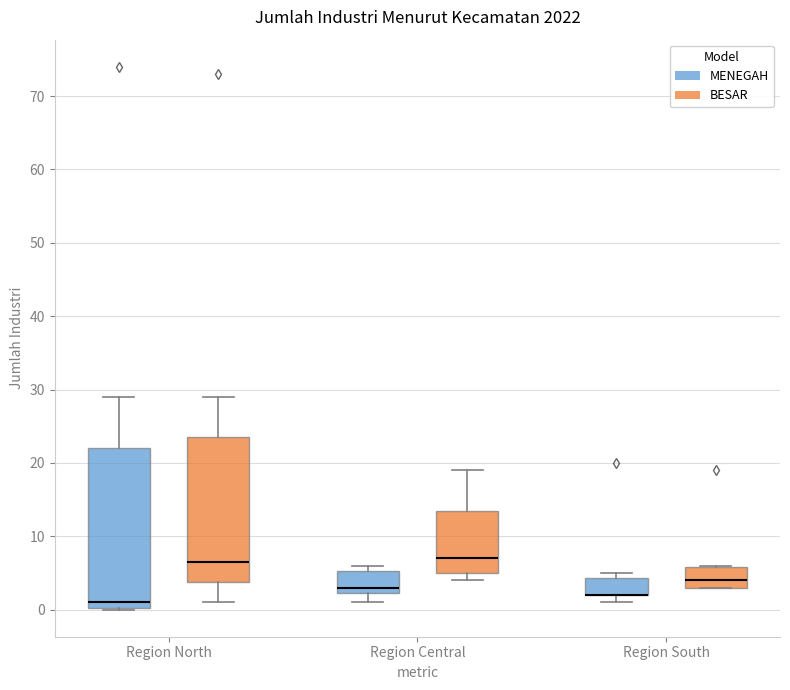

Reading left to right, transcribe this box plot: for each box, give where its median line is, the range the box spans, and where its two whiskers end, as read against the y-axis. The values are not printed on the chart, so give them approximately, as read against the axis.

Region North (MENEGAH): median 1, box 0 to 22, whiskers 0 to 29
Region North (BESAR): median 7, box 4 to 24, whiskers 1 to 29
Region Central (MENEGAH): median 3, box 2 to 5, whiskers 1 to 6
Region Central (BESAR): median 7, box 5 to 14, whiskers 4 to 19
Region South (MENEGAH): median 2 (drawn on the box's lower edge), box 2 to 4, whiskers 1 to 5
Region South (BESAR): median 4, box 3 to 6, whiskers 3 to 6